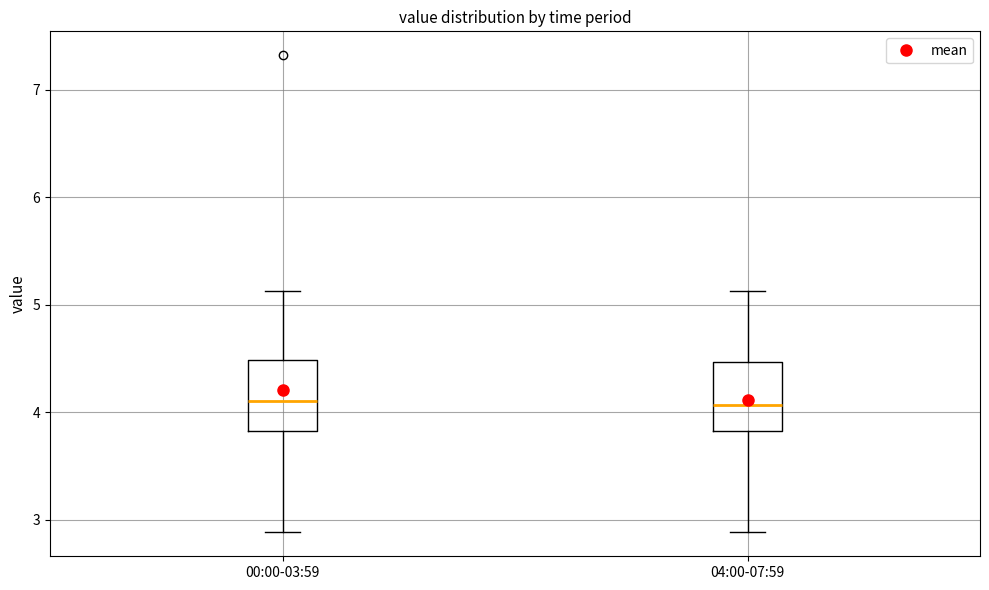

Where does the lower whisker of the box for 04:00-07:59 end on the y-axis? The values are not printed on the chart, so give them approximately, as read against the axis.

2.9